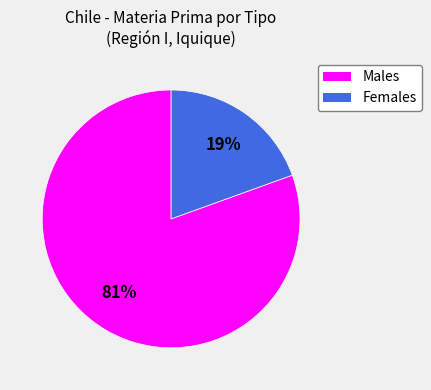

How many segments does this pie chart have?

2